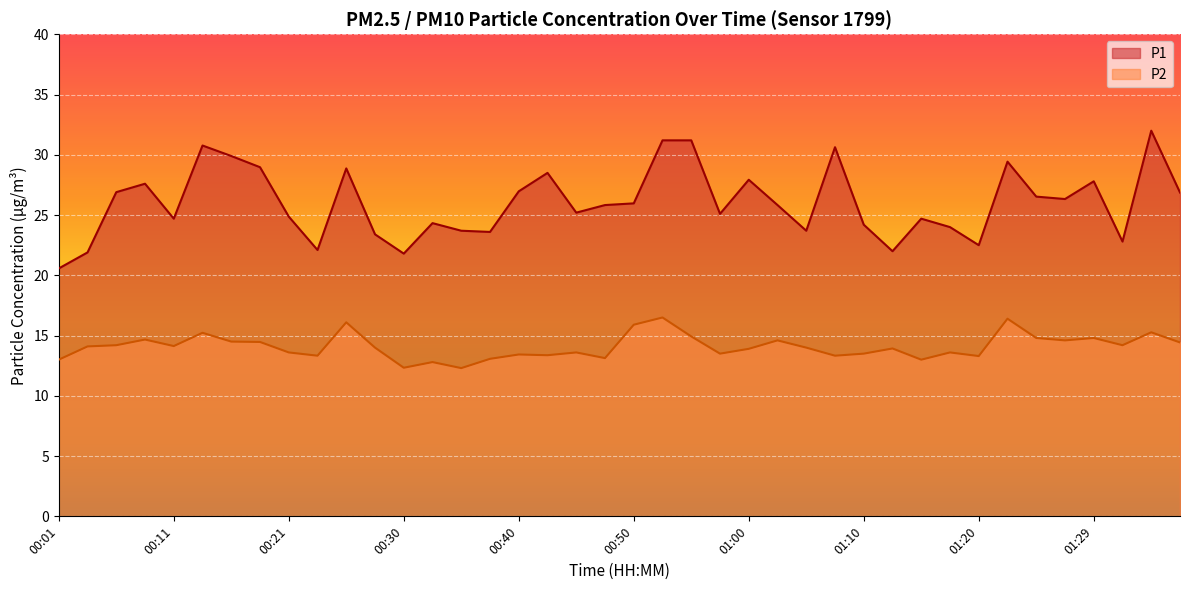

What is the total value across all series at 00:57?

38.6